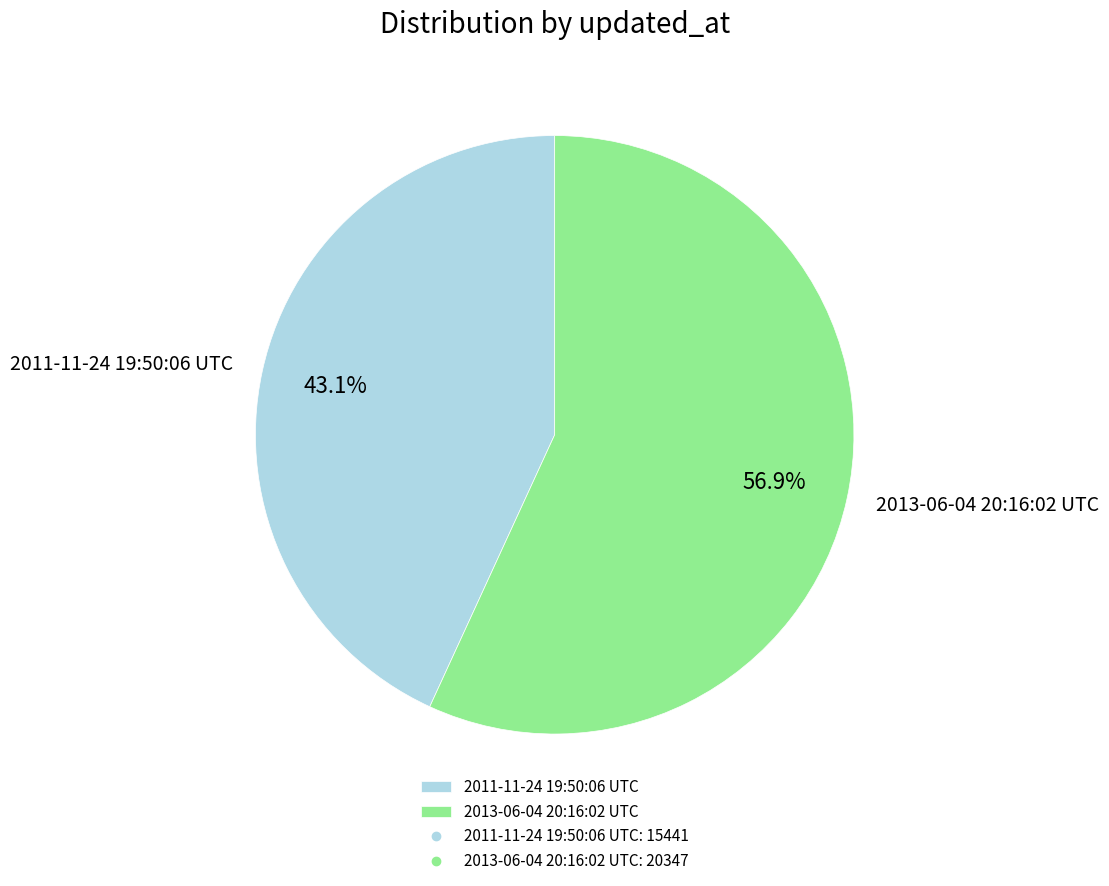

Is the sum of 2011-11-24 19:50:06 UTC and 2013-06-04 20:16:02 UTC greater than half?

Yes